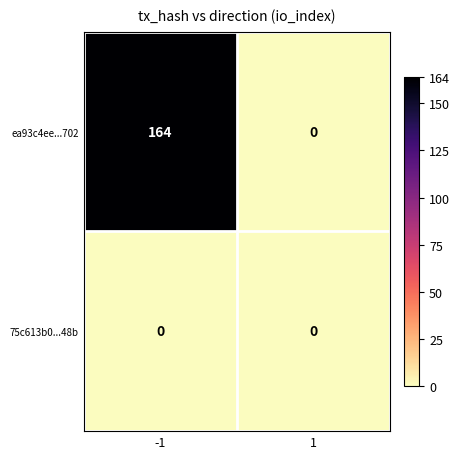

Between -1 and 1, which series saw the biggest shift?

ea93c4ee...702